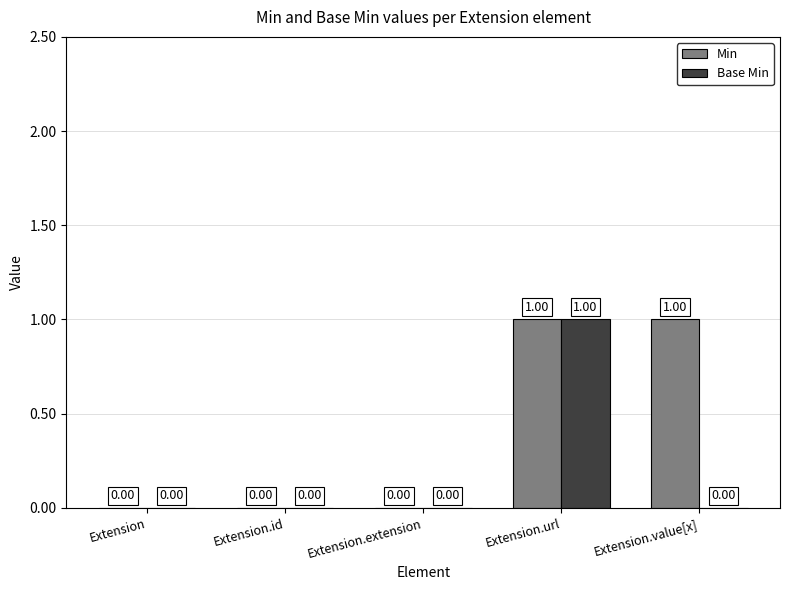

Is the value of Min at Extension.id greater than the value of Base Min at Extension.url?

No